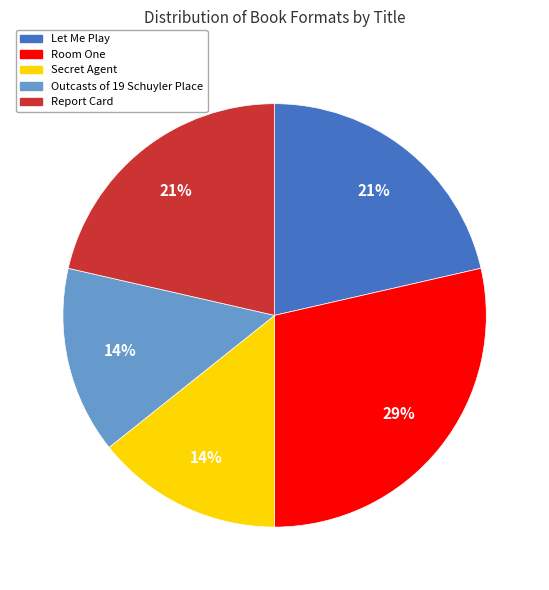

What is the largest slice in the pie chart?

Room One